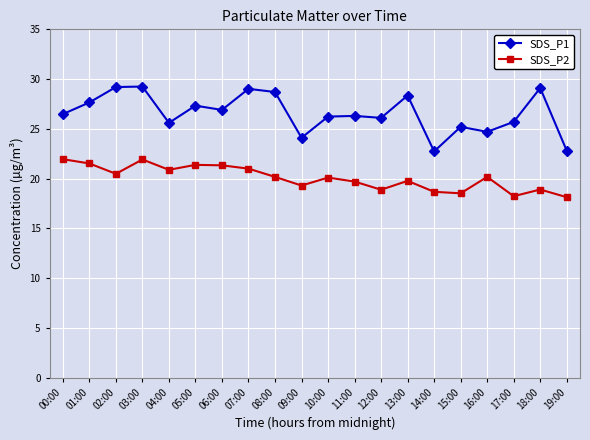

What is the average value of the SDS_P1 series?

26.6